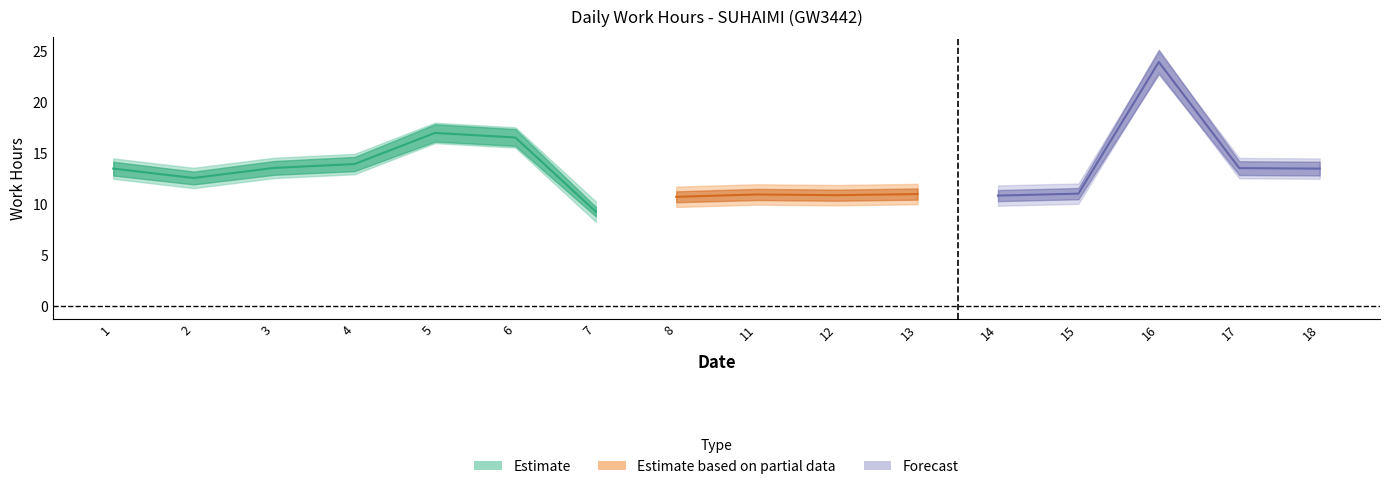

Where does the low_upper series first go above 14?

1